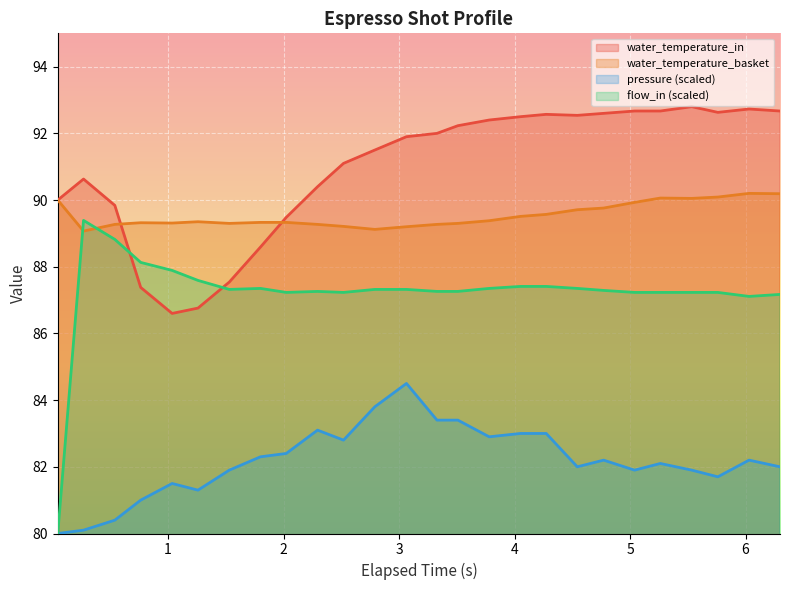

True or false: water_temperature_basket and flow_in cross at least once.

True